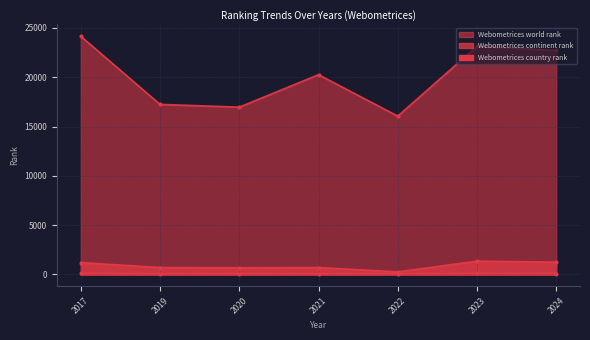

Where does the Webometrices country rank series first go above 72?

2017